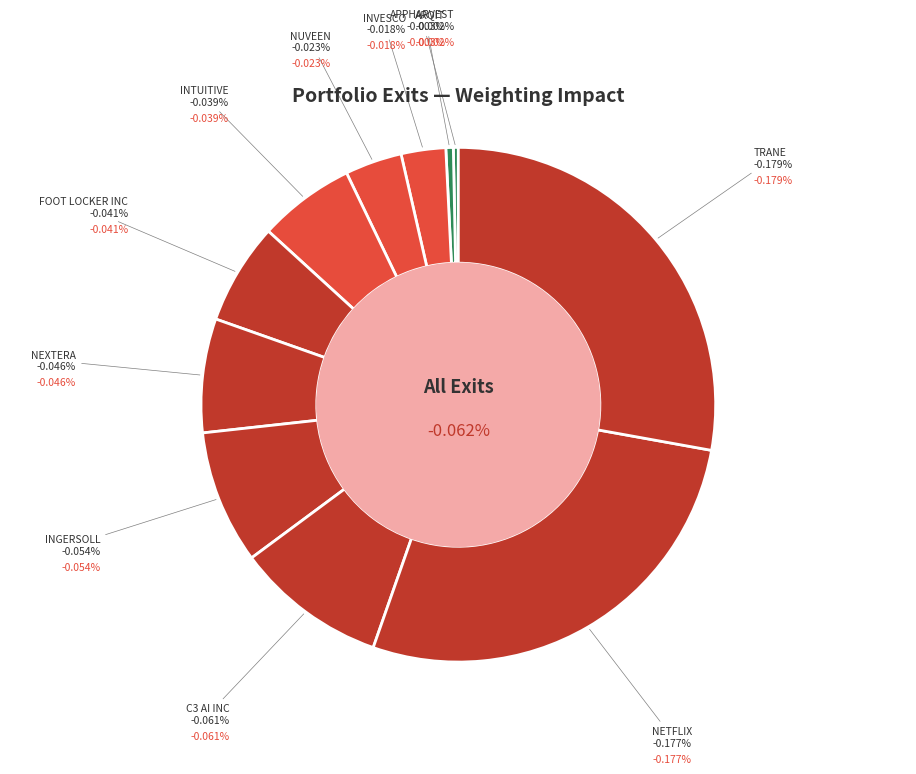

What percentage do FOOT LOCKER INC and NETFLIX INC together represent?

33.9%